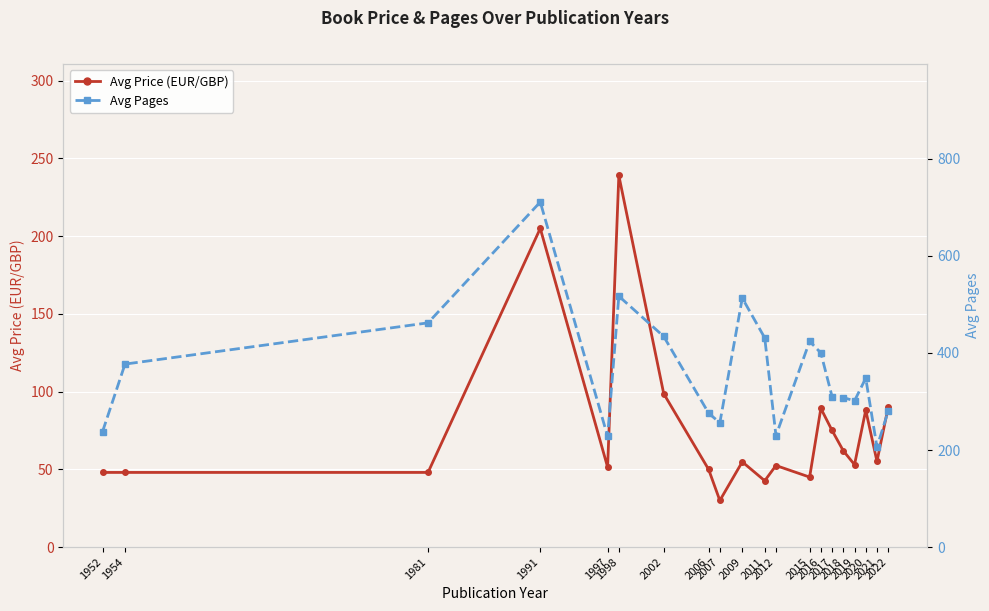

True or false: Avg Price (EUR/GBP) and Avg Pages cross at least once.

False